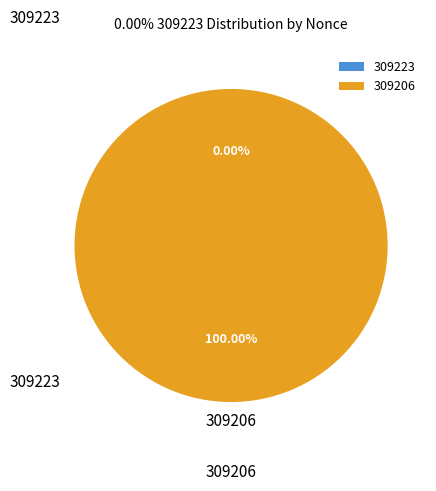

Which slice is the largest?

309206